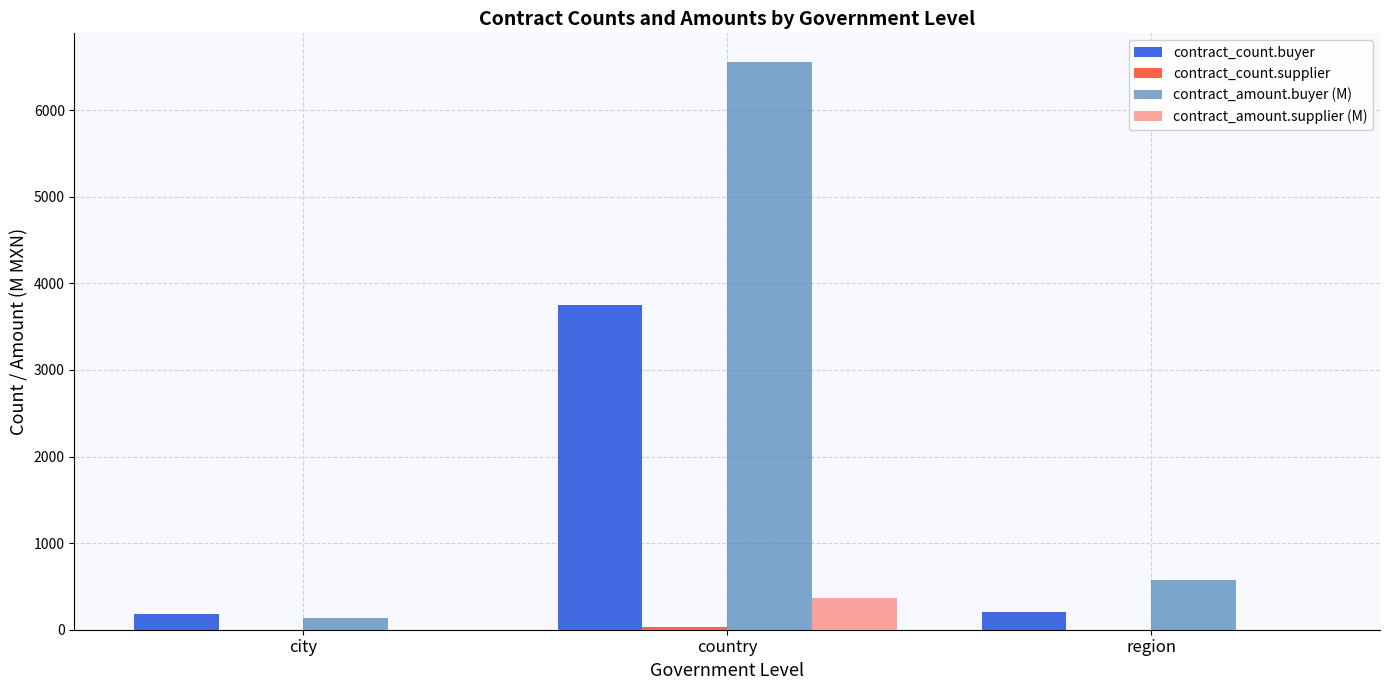

Between country and region, which series saw the biggest shift?

contract_amount.buyer (M)